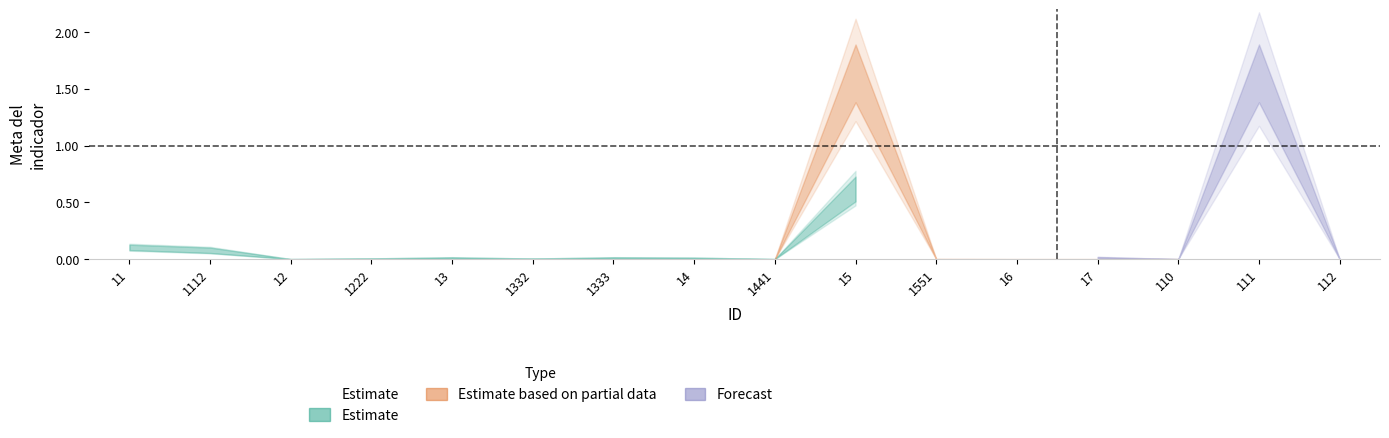

The value at 11 is 0.1. True or false?

False